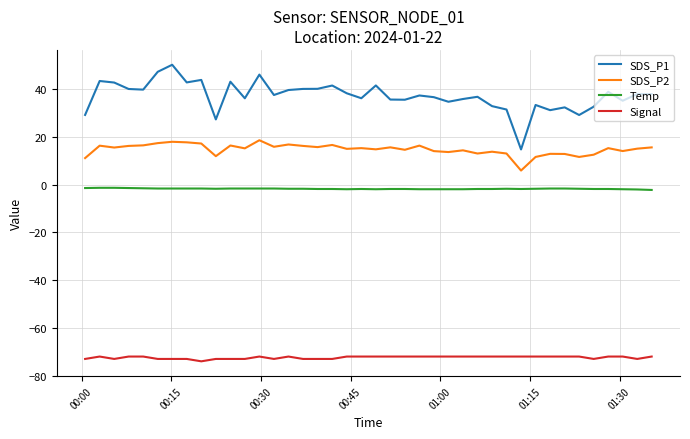

Rank the series by their average value, from highest to lowest.

SDS_P1, SDS_P2, Temp, Signal